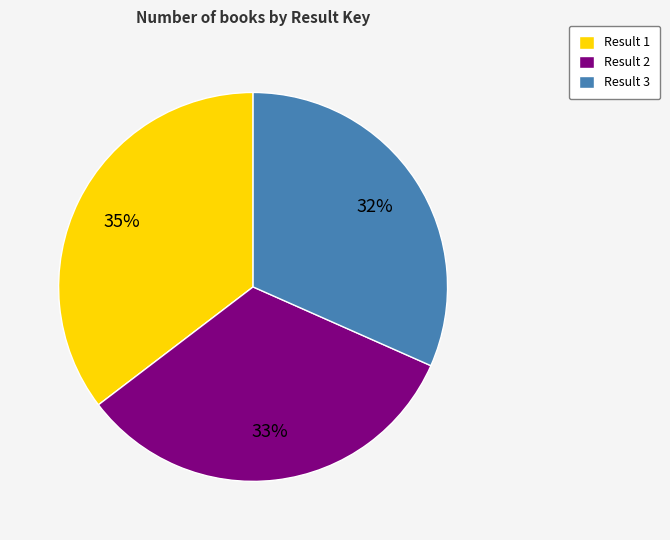

Is it true that Result 2 is 46% of the pie?

False